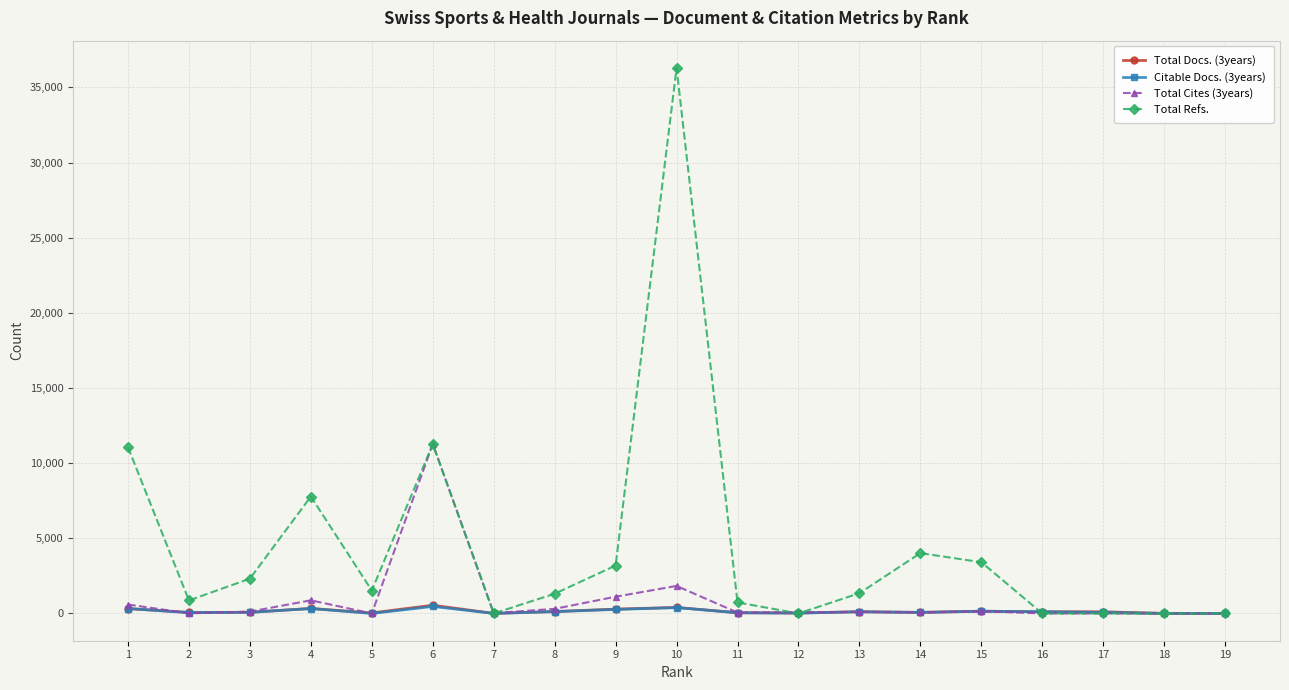

Which series has the widest spread of values?

Total Refs.